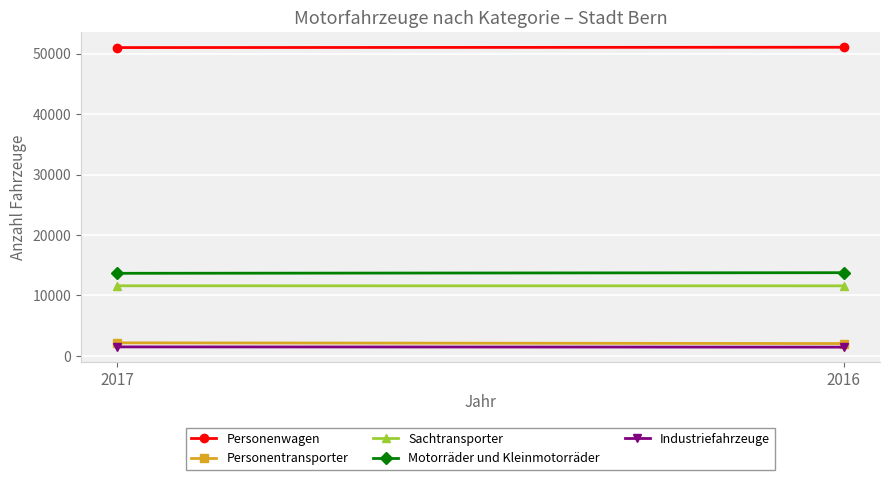

At 2017, list the series in order from largest to smallest.

Personenwagen, Motorräder und Kleinmotorräder, Sachtransporter, Personentransporter, Industriefahrzeuge